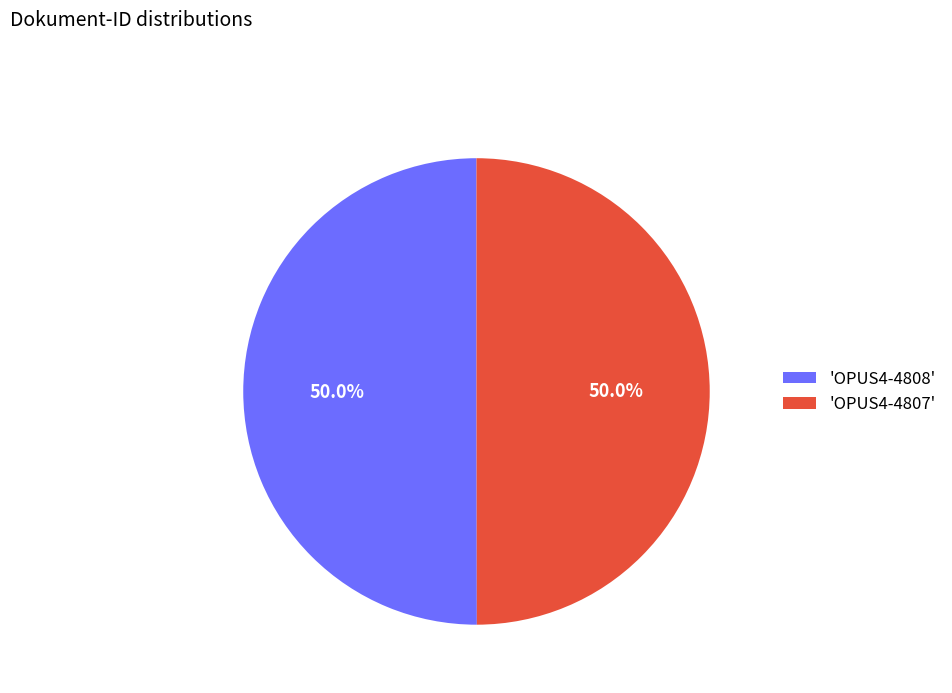

What percentage is NOT represented by 'OPUS4-4808'?

50.0%